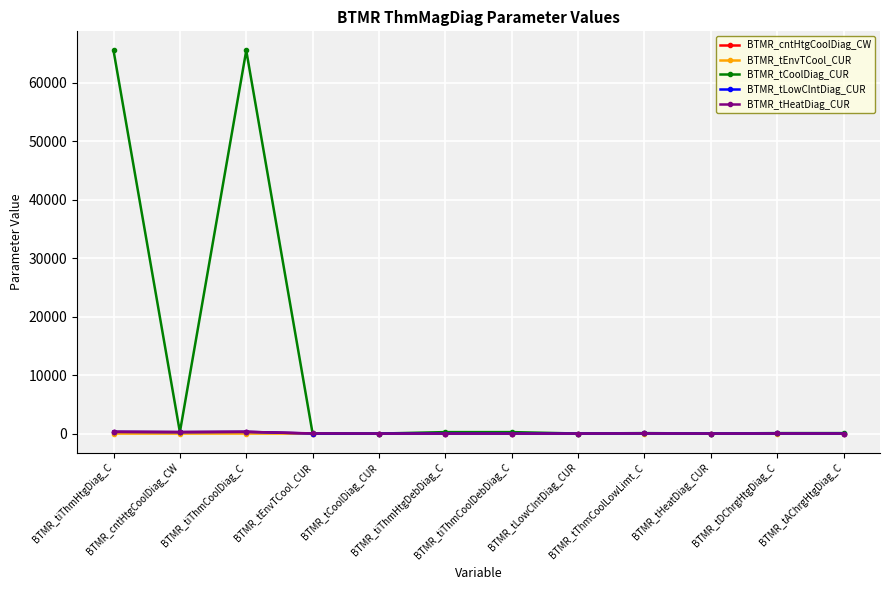

How many categories are shown in the chart?

12